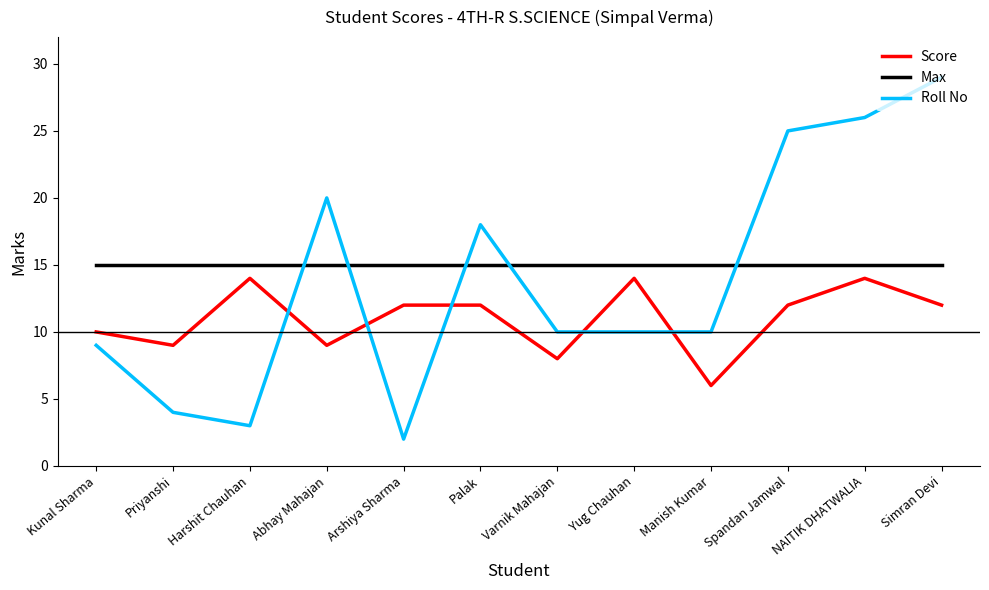

How many distinct data groups are displayed?

3